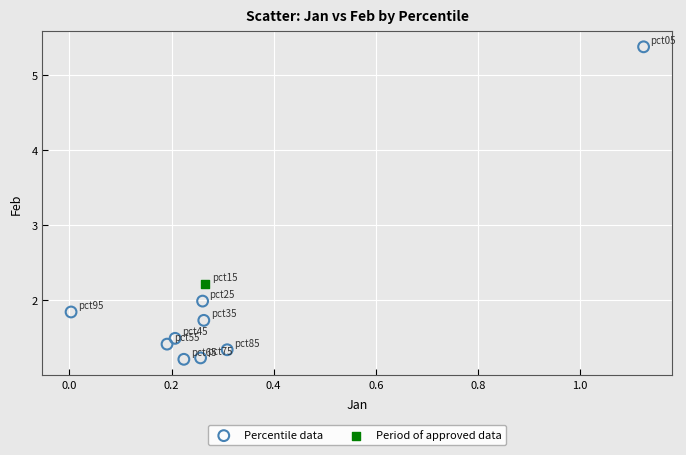

What are all the series names shown in the legend?

Percentile data, Period of approved data